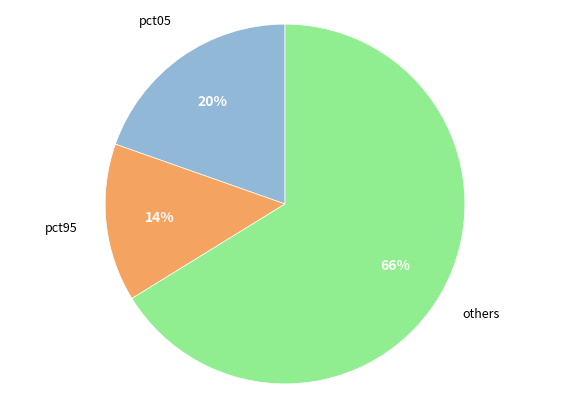

Which category has the biggest portion of the pie?

others